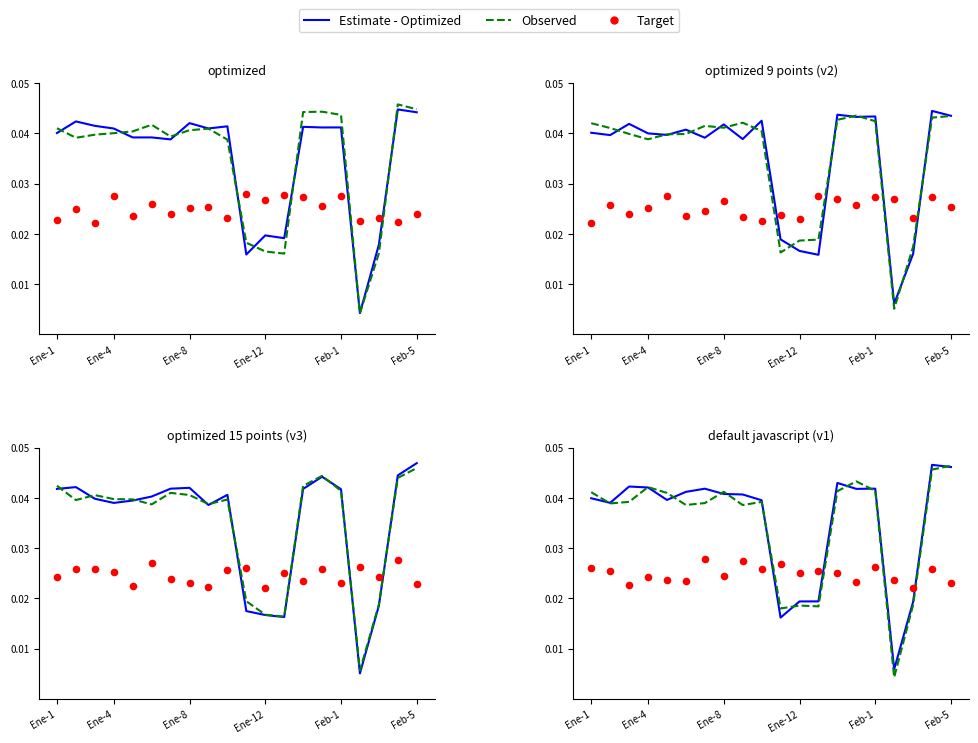

Which series has the largest total across all categories?

Estimate - Optimized